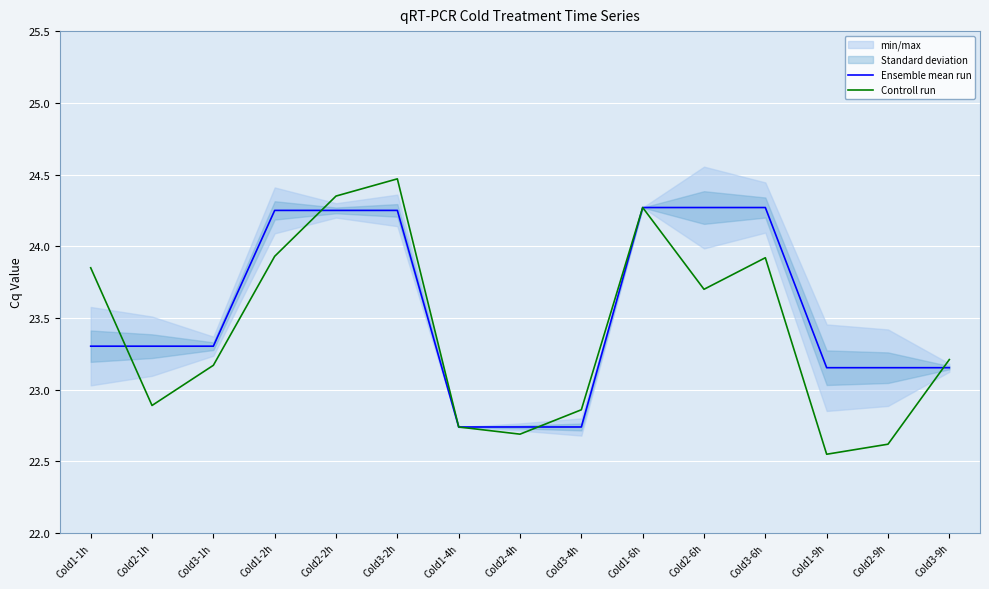

At which category does the chart reach its peak across all series?

Cold3-2h